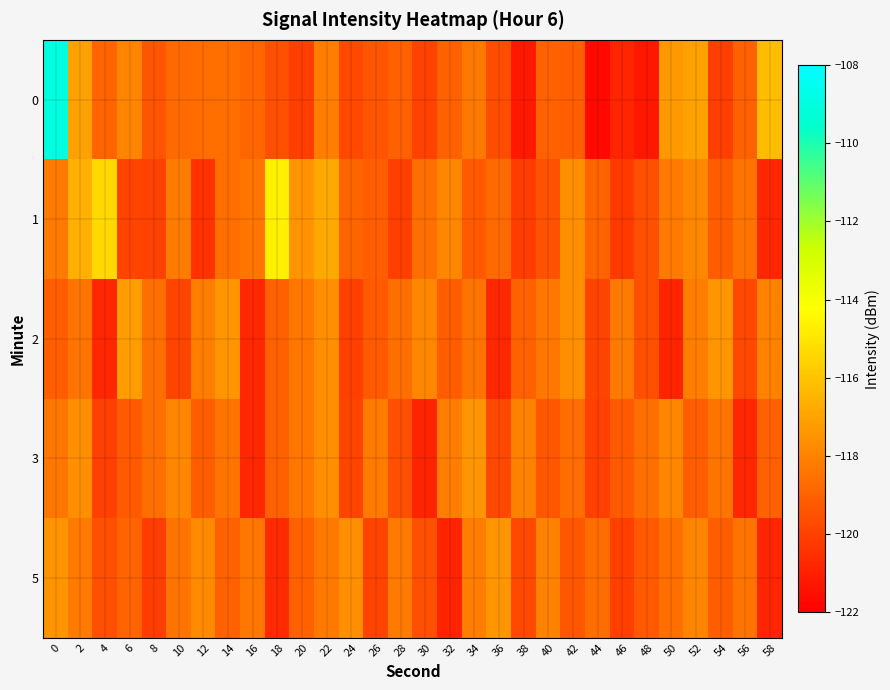

Reading right to left, list all the values displayed in this chart.

0: 58=-116.2	56=-119.0	54=-120.1	52=-117.1	50=-117.3	48=-121.3	46=-120.8	44=-121.7	42=-119.1	40=-119.0	38=-121.2	36=-119.6	34=-118.3	32=-119.0	30=-119.9	28=-119.0	26=-119.4	24=-119.8	22=-118.2	20=-120.1	18=-119.6	16=-118.9	14=-118.6	12=-118.7	10=-118.7	8=-119.4	6=-117.9	4=-118.9	2=-117.1	0=-109.0
1: 58=-120.8	56=-118.5	54=-119.1	52=-117.9	50=-118.2	48=-119.6	46=-120.2	44=-118.9	42=-117.7	40=-119.5	38=-120.1	36=-118.8	34=-119.2	32=-117.9	30=-118.6	28=-120.0	26=-119.1	24=-118.9	22=-116.8	20=-117.5	18=-114.7	16=-118.4	14=-118.6	12=-120.4	10=-118.2	8=-120.0	6=-119.9	4=-115.3	2=-116.6	0=-118.3
2: 58=-118.0	56=-119.8	54=-117.5	52=-118.1	50=-120.9	48=-119.6	46=-118.2	44=-119.9	42=-117.7	40=-118.3	38=-119.0	36=-120.8	34=-118.5	32=-119.1	30=-117.9	28=-118.6	26=-119.2	24=-120.0	22=-117.7	20=-118.3	18=-119.0	16=-120.8	14=-117.5	12=-118.1	10=-119.9	8=-118.6	6=-117.2	4=-120.8	2=-118.5	0=-119.1
3: 58=-119.0	56=-120.8	54=-118.5	52=-119.1	50=-117.9	48=-118.6	46=-119.2	44=-120.0	42=-118.7	40=-119.3	38=-118.0	36=-119.8	34=-117.5	32=-118.1	30=-120.9	28=-119.6	26=-118.2	24=-119.9	22=-117.7	20=-118.3	18=-119.0	16=-120.8	14=-118.5	12=-119.1	10=-117.9	8=-118.6	6=-119.2	4=-120.0	2=-117.7	0=-118.3
5: 58=-120.8	56=-118.5	54=-119.1	52=-117.9	50=-118.6	48=-119.2	46=-120.0	44=-118.7	42=-119.3	40=-118.0	38=-119.8	36=-117.5	34=-118.1	32=-120.9	30=-119.6	28=-118.2	26=-119.9	24=-117.7	22=-118.3	20=-119.0	18=-120.7	16=-118.3	14=-119.0	12=-117.8	10=-118.5	8=-120.1	6=-118.9	4=-119.6	2=-118.2	0=-117.5